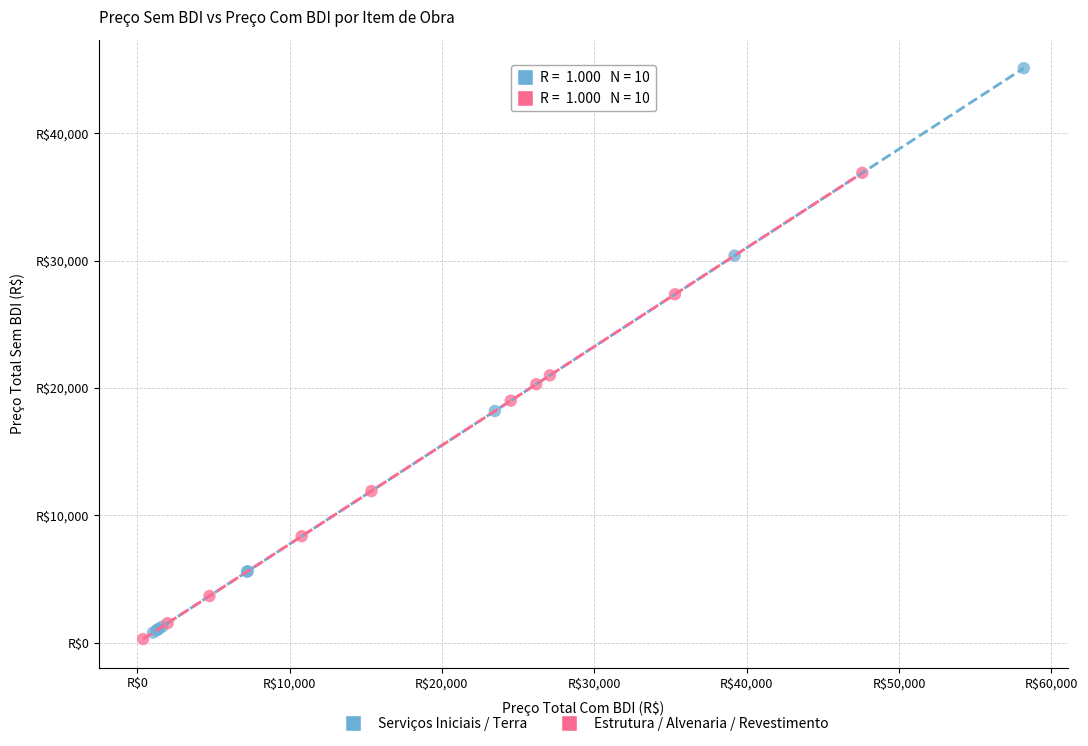

Which series contains the lowest Y value?

Estrutura / Alvenaria / Revestimento